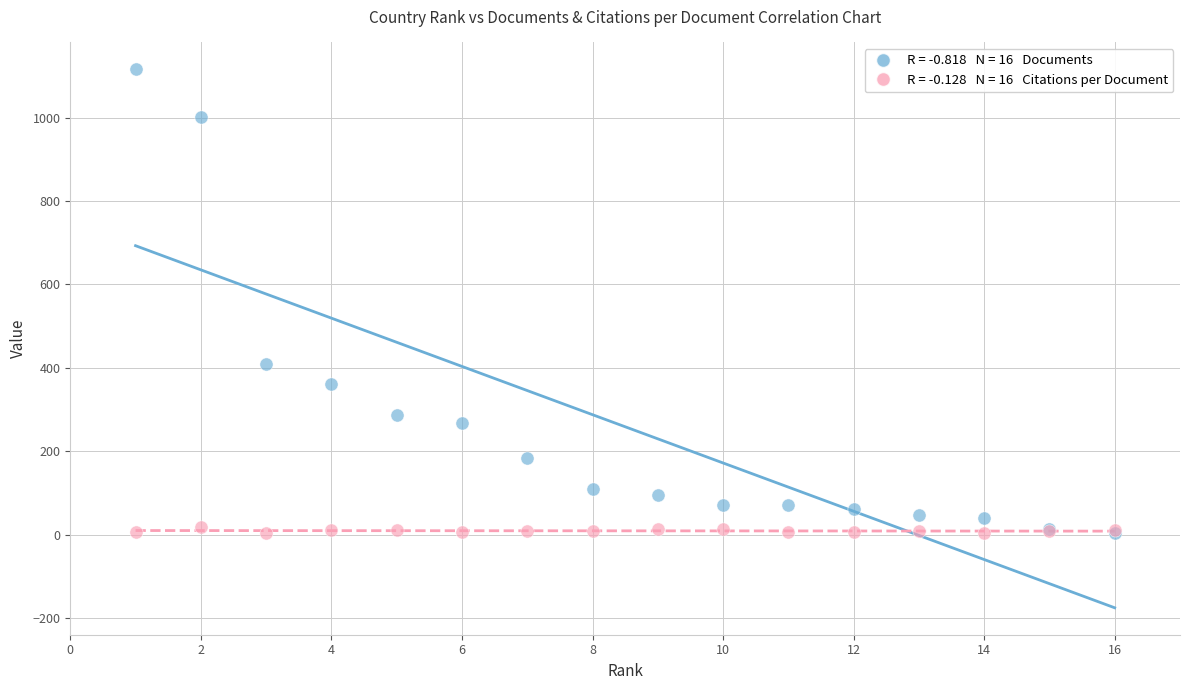

Across all series, what Y value is closest to 560?

410.0